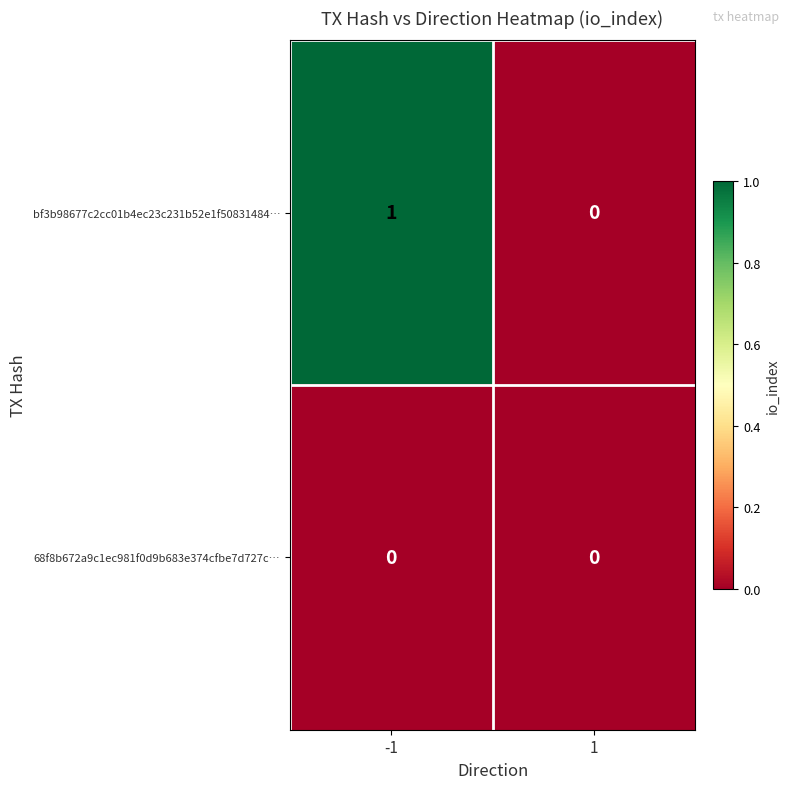

What is the difference between the highest and lowest values at -1?

1